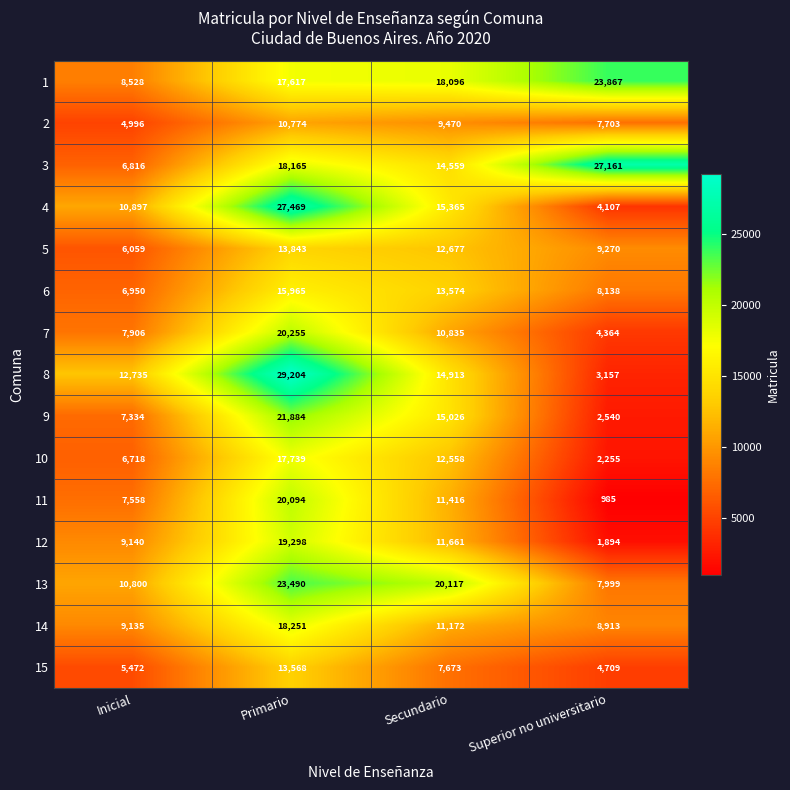

How many series are shown in this chart?

15